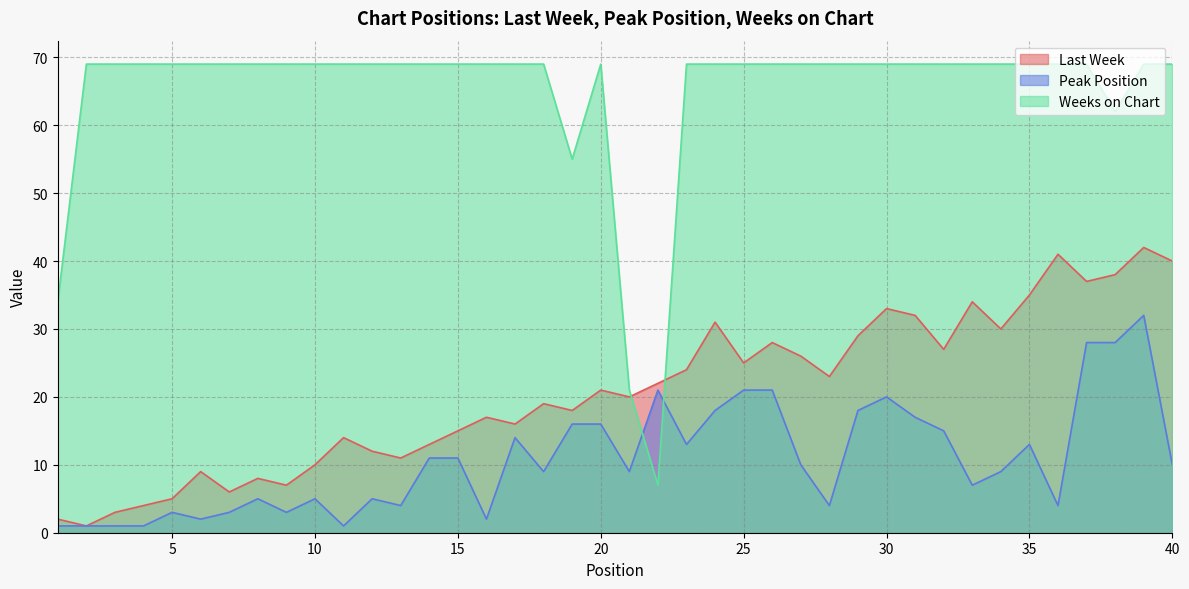

Is it true that Last Week equals 3 at 1?

False